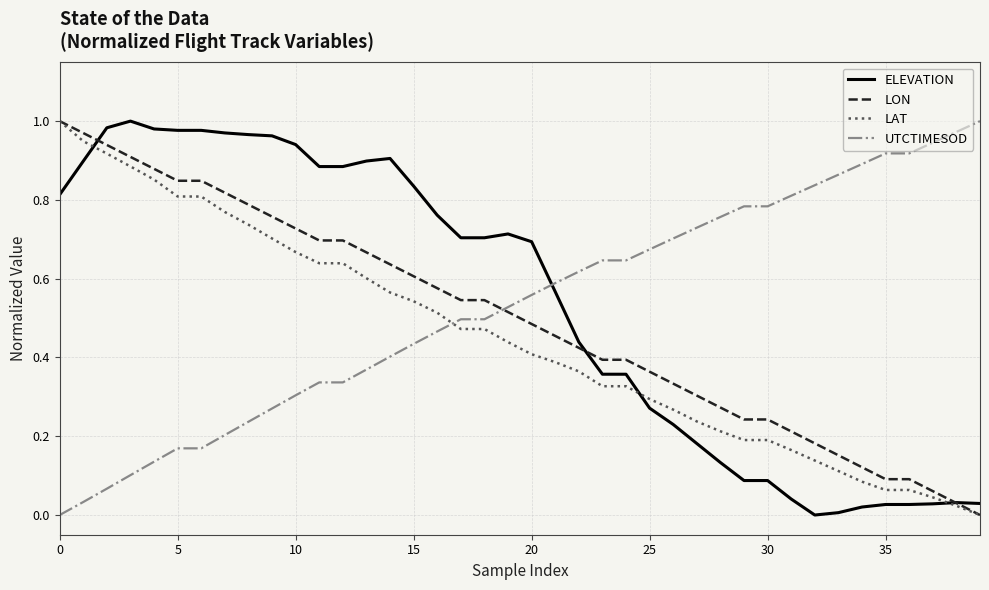

True or false: LAT and UTCTIMESOD cross at least once.

True